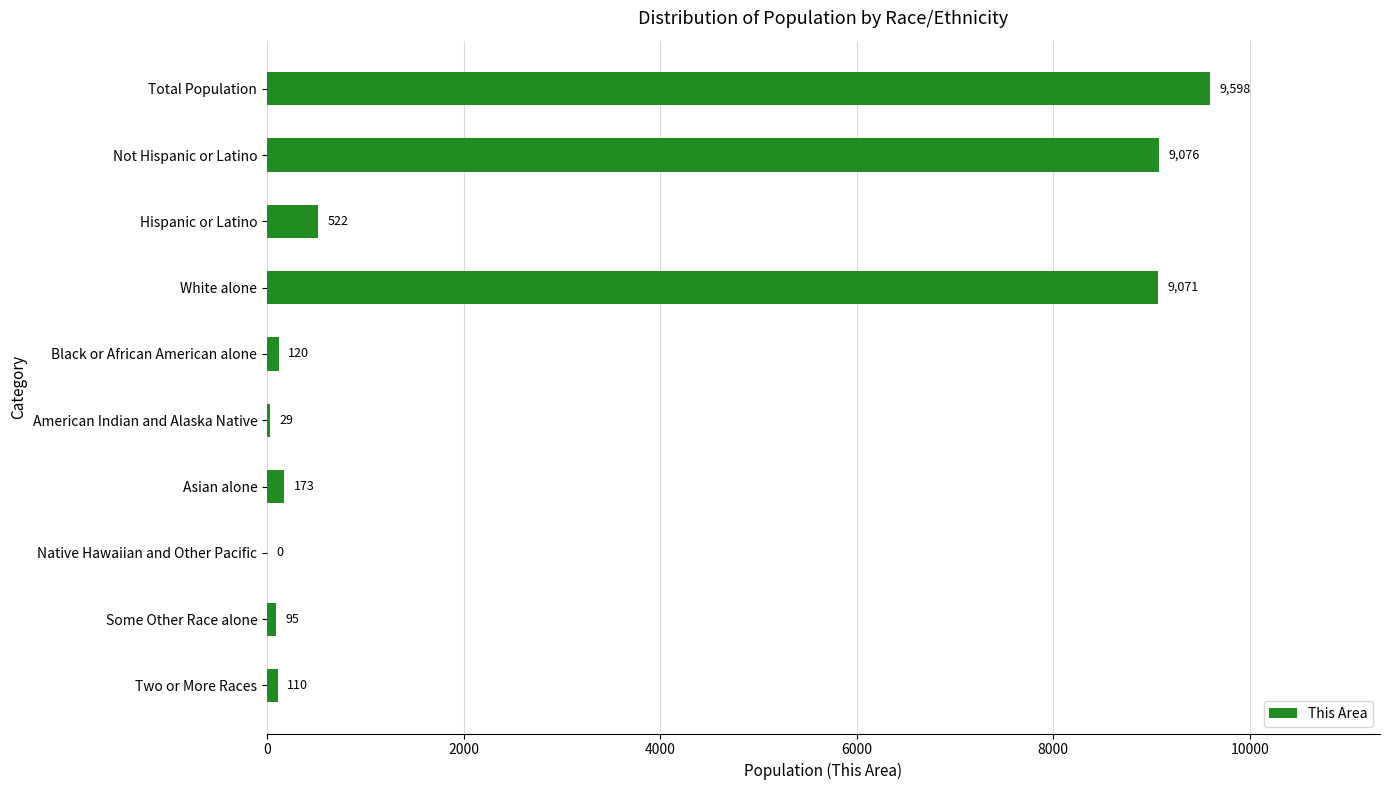

What is the sum of all values?

28794